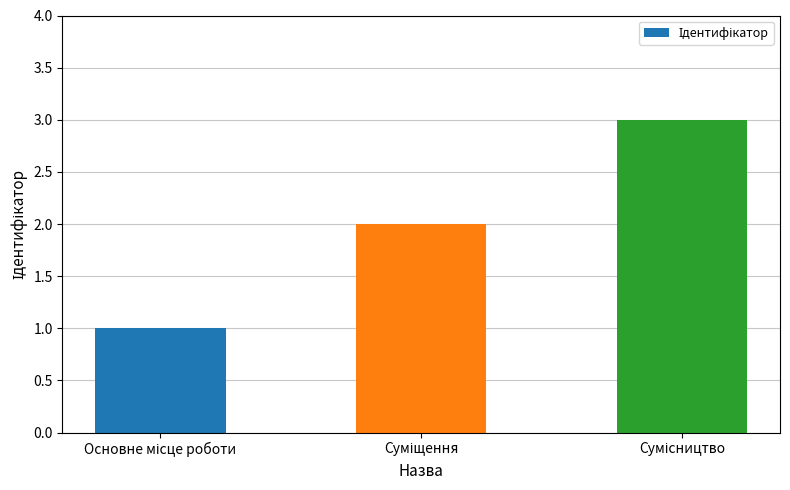

What is the value of the 3rd bar from the left?

3